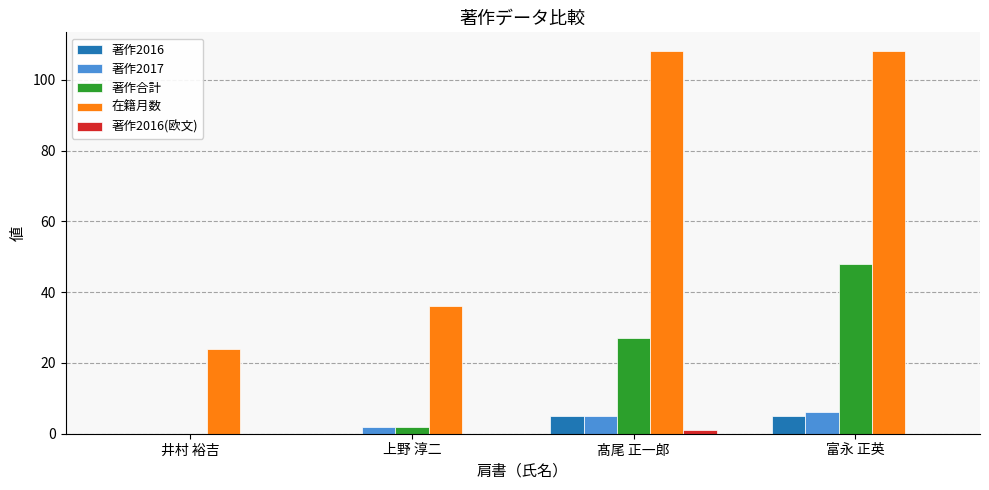

What is the sum of all 著作2016 values?

10